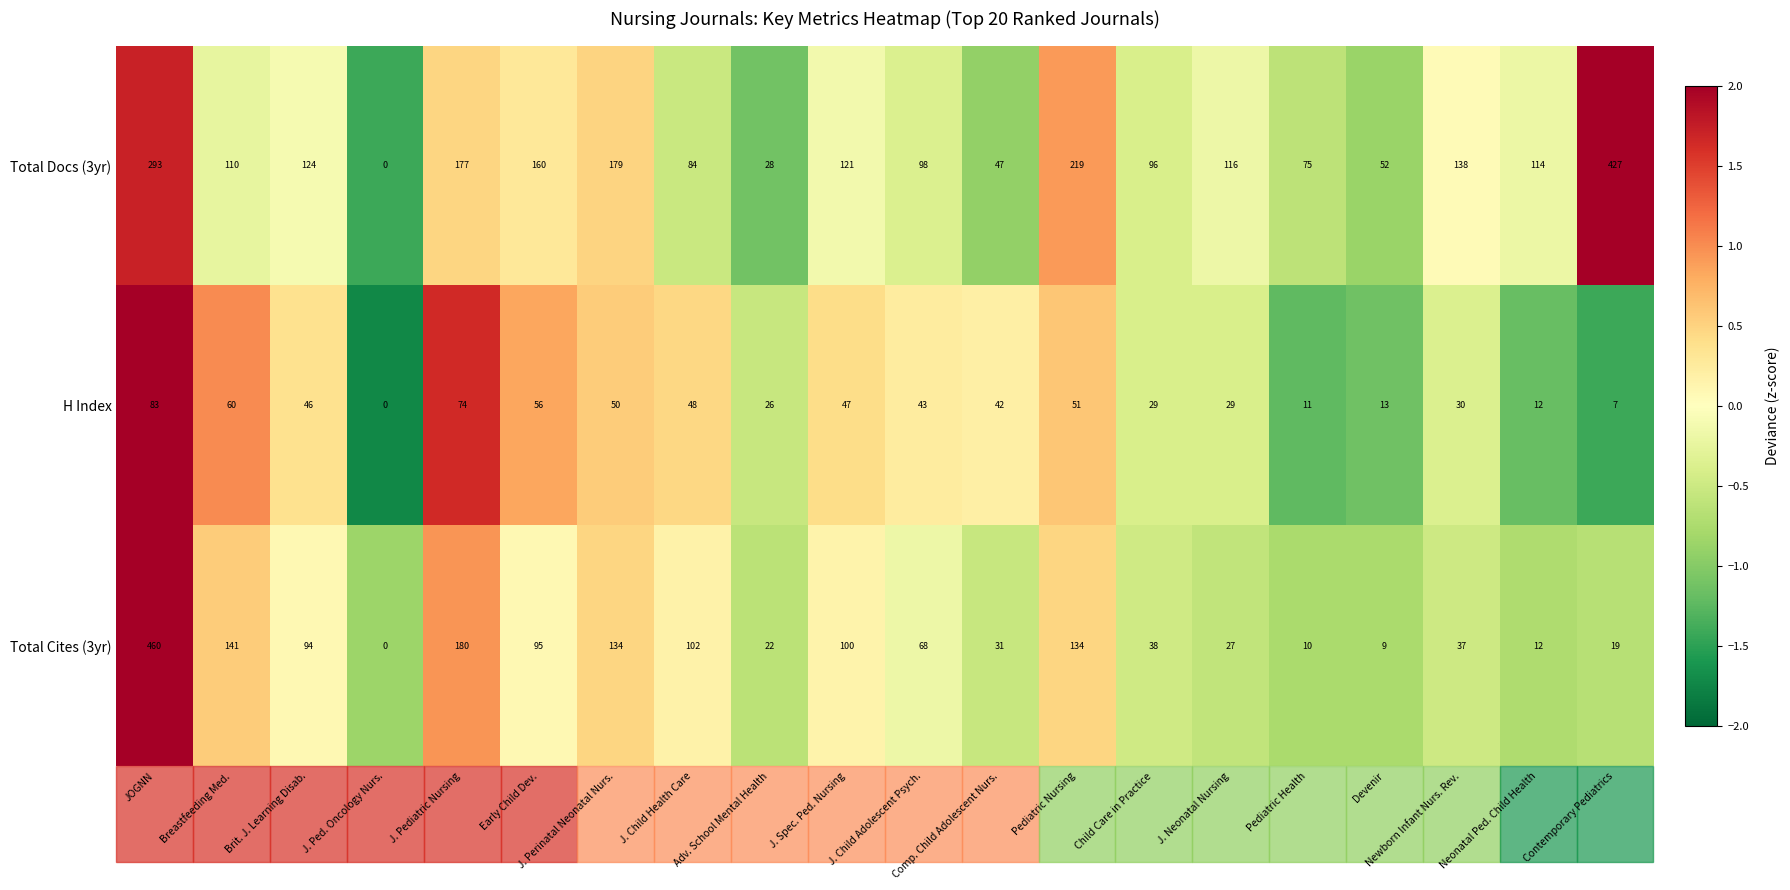

At which label does Total Cites (3yr) first exceed 68?

JOGNN